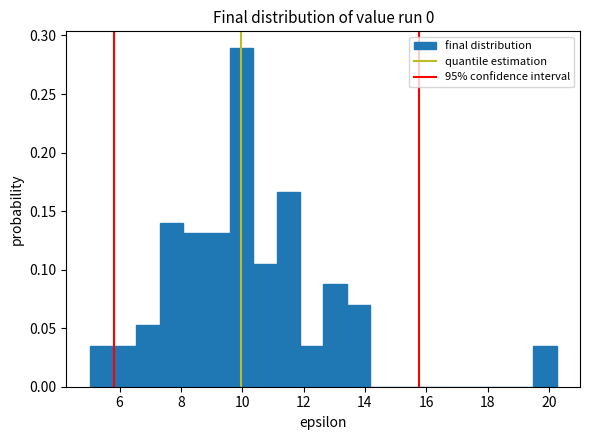

Read against the x-axis, roughly where is the centre of the tallest bar?

10.0